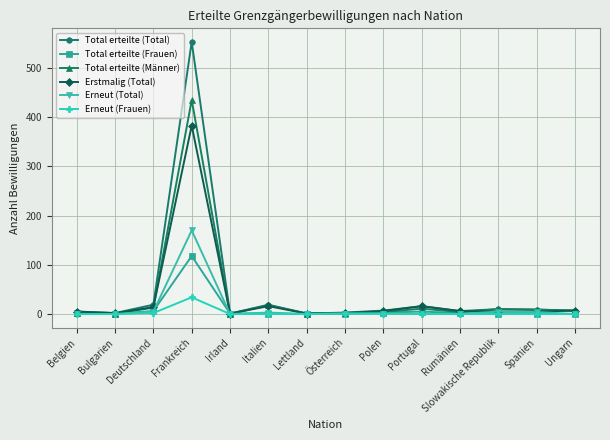

True or false: Erneut (Total) has more than 1 points higher than both neighbors.

True